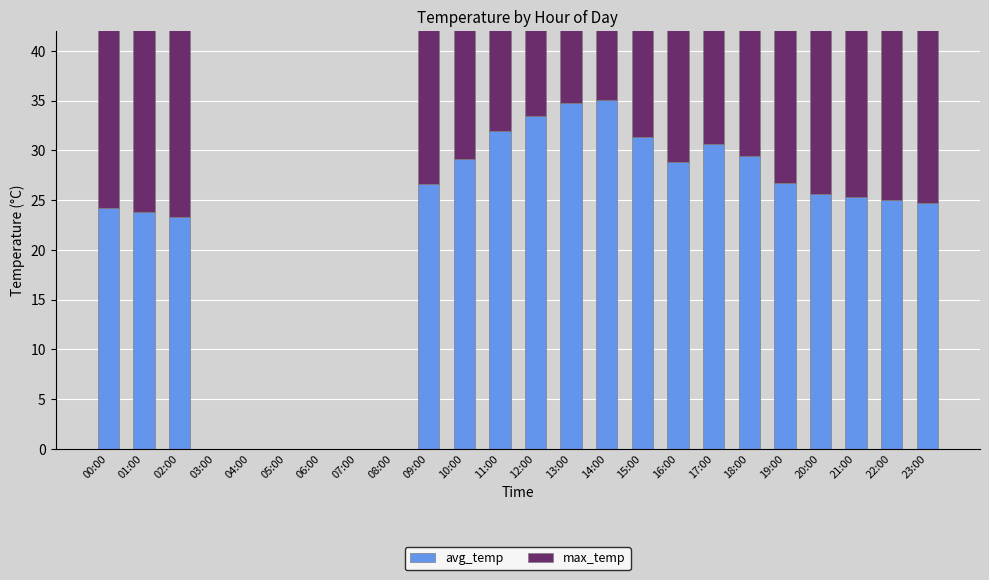

Does the chart contain any negative values?

No